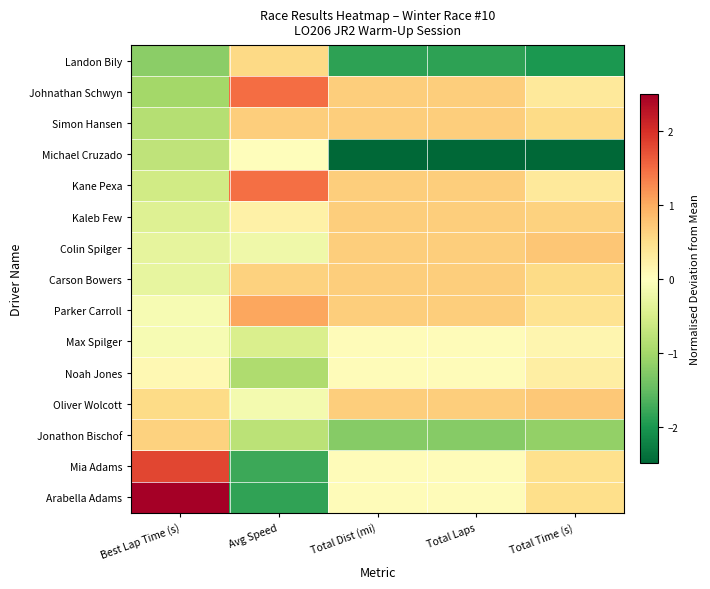

How many data points does each series have?

5